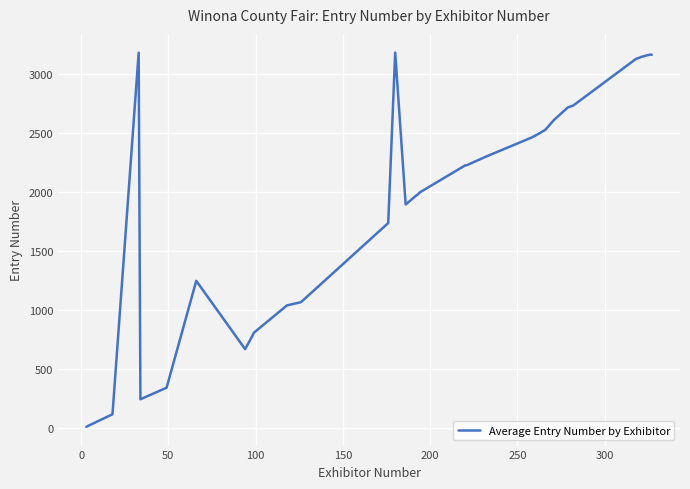

What is the difference between the maximum and minimum values?

3173